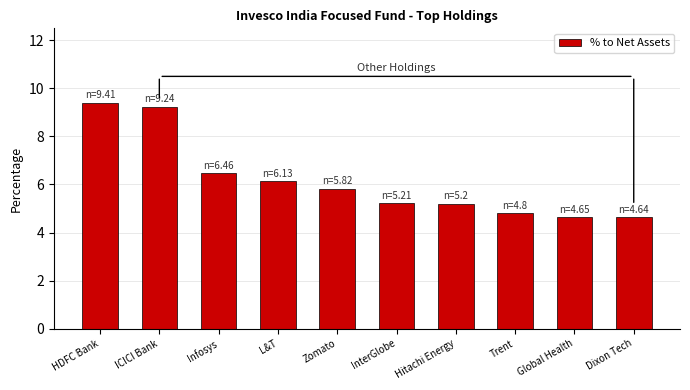

What is the approximate value at Zomato?

5.8